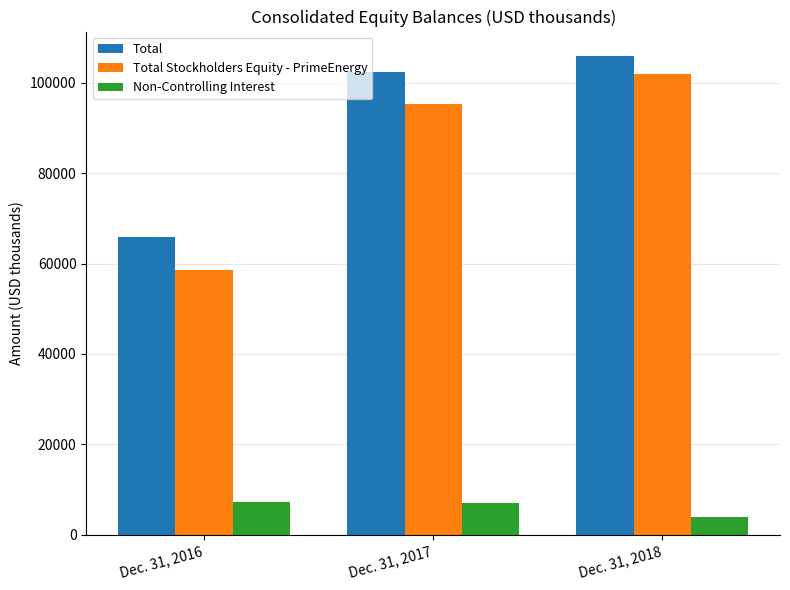

Count the number of categories in the chart.

3